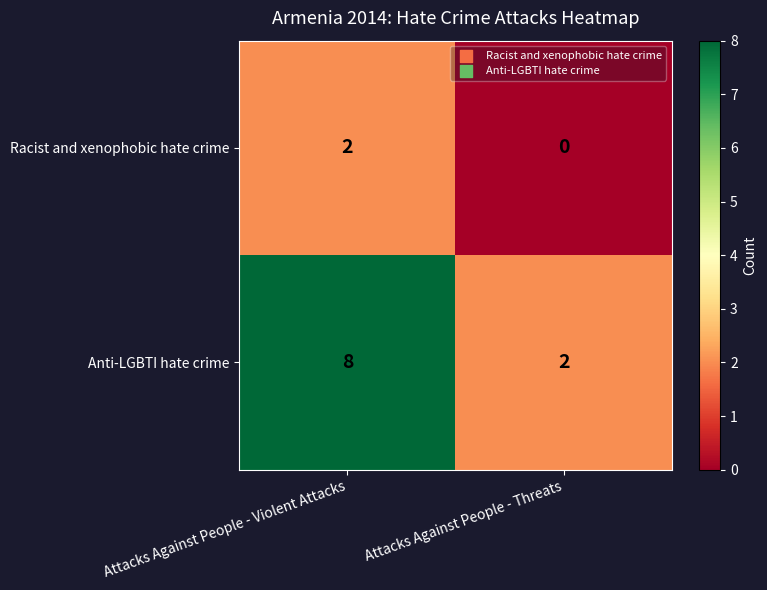

What is the total value across all series at Attacks Against People - Threats?

2